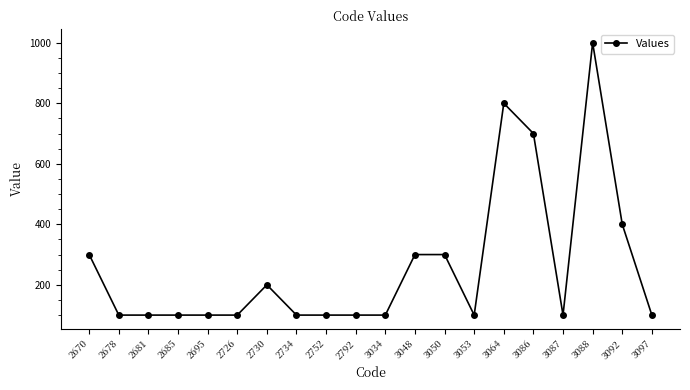

The value at 3050 is 438. True or false?

False